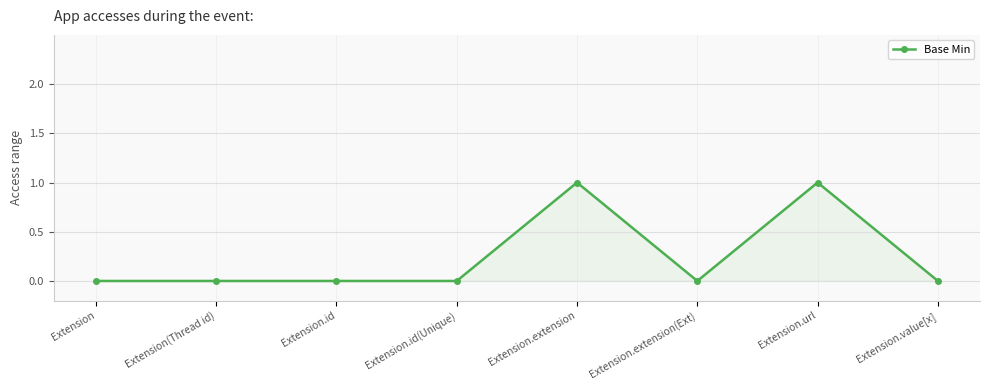

What is the sum of all values?

2